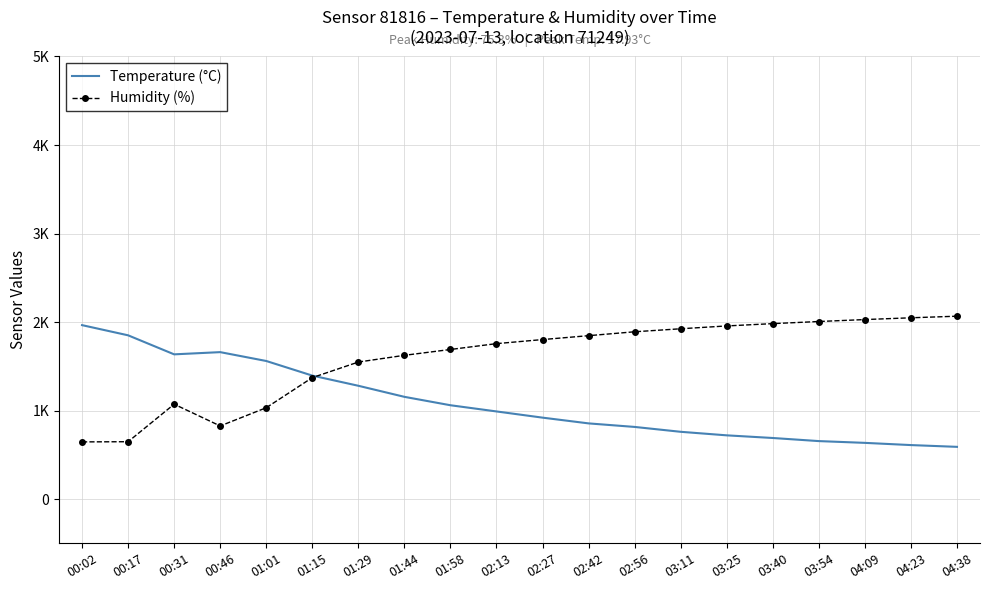

What is the minimum value shown in the chart?

590.0